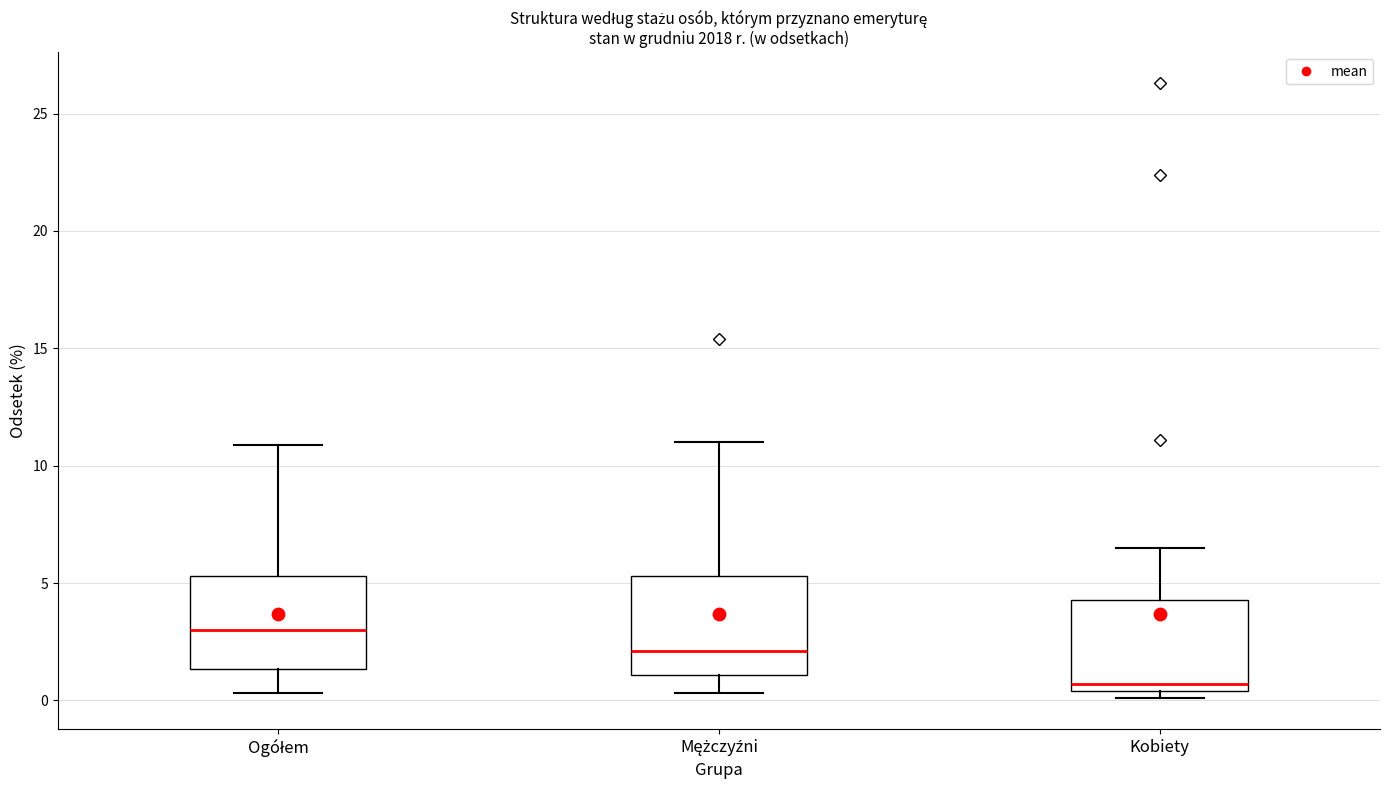

Which box has the lowest median line?

Kobiety